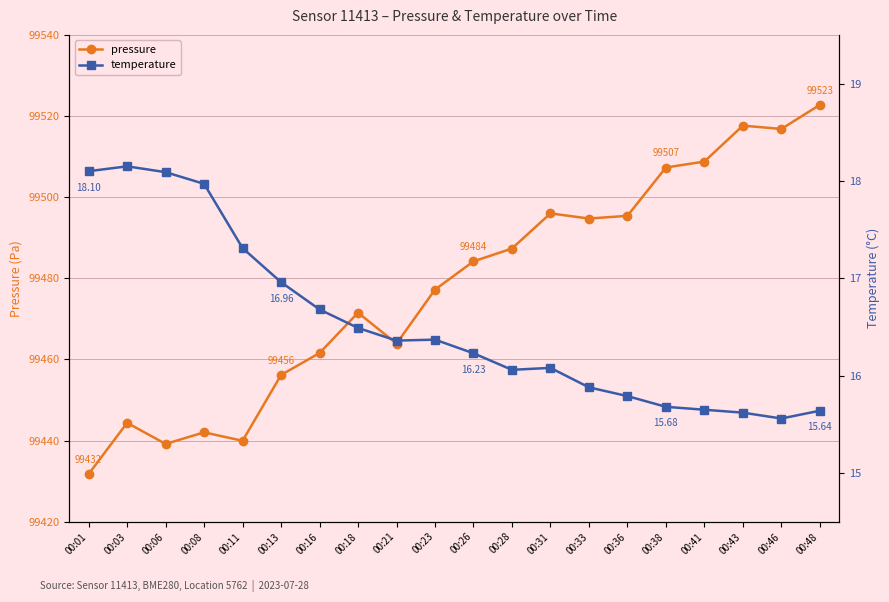

Does the chart display data point markers on the line(s)?

Yes